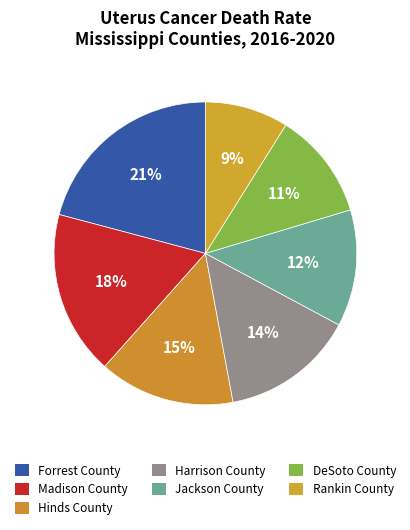

Is it true that DeSoto County is 1% of the pie?

False